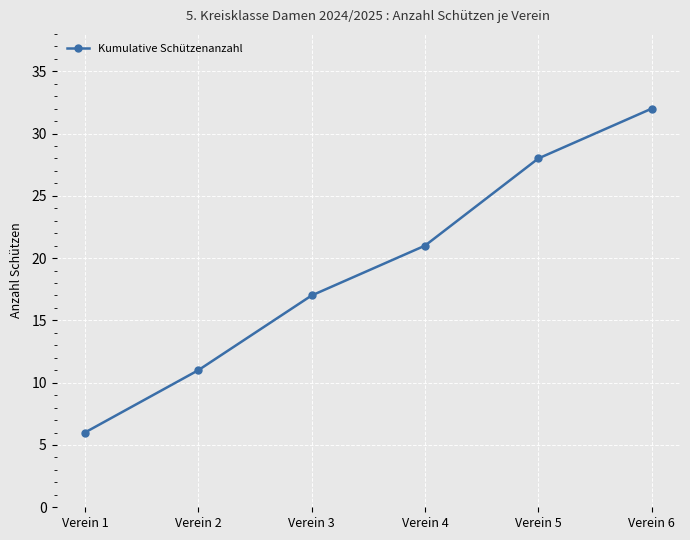

How many values are between 11 and 28?

4